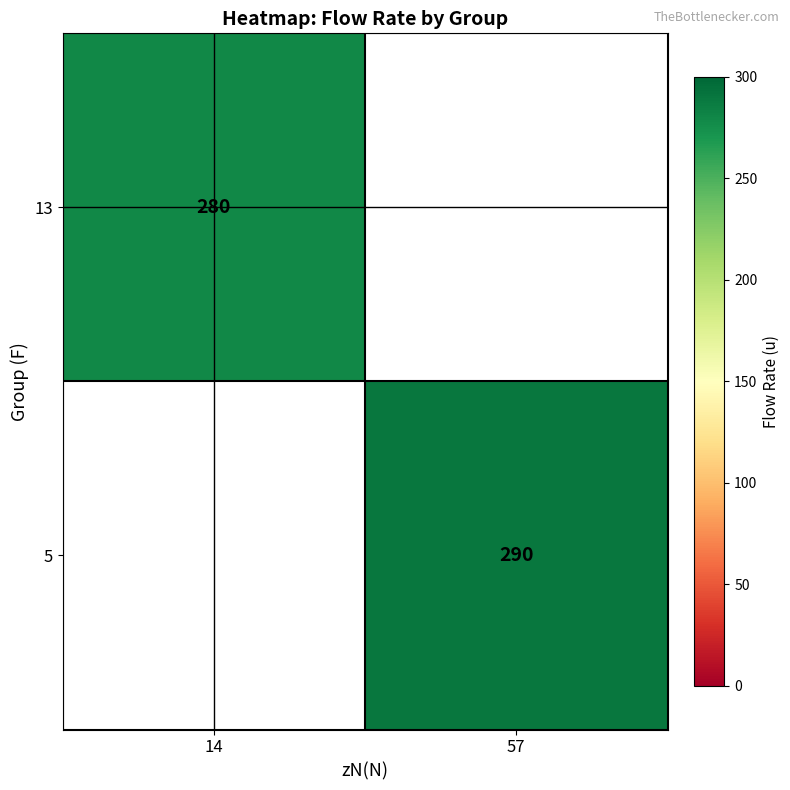

The value of 5 at 57 is 290. True or false?

True